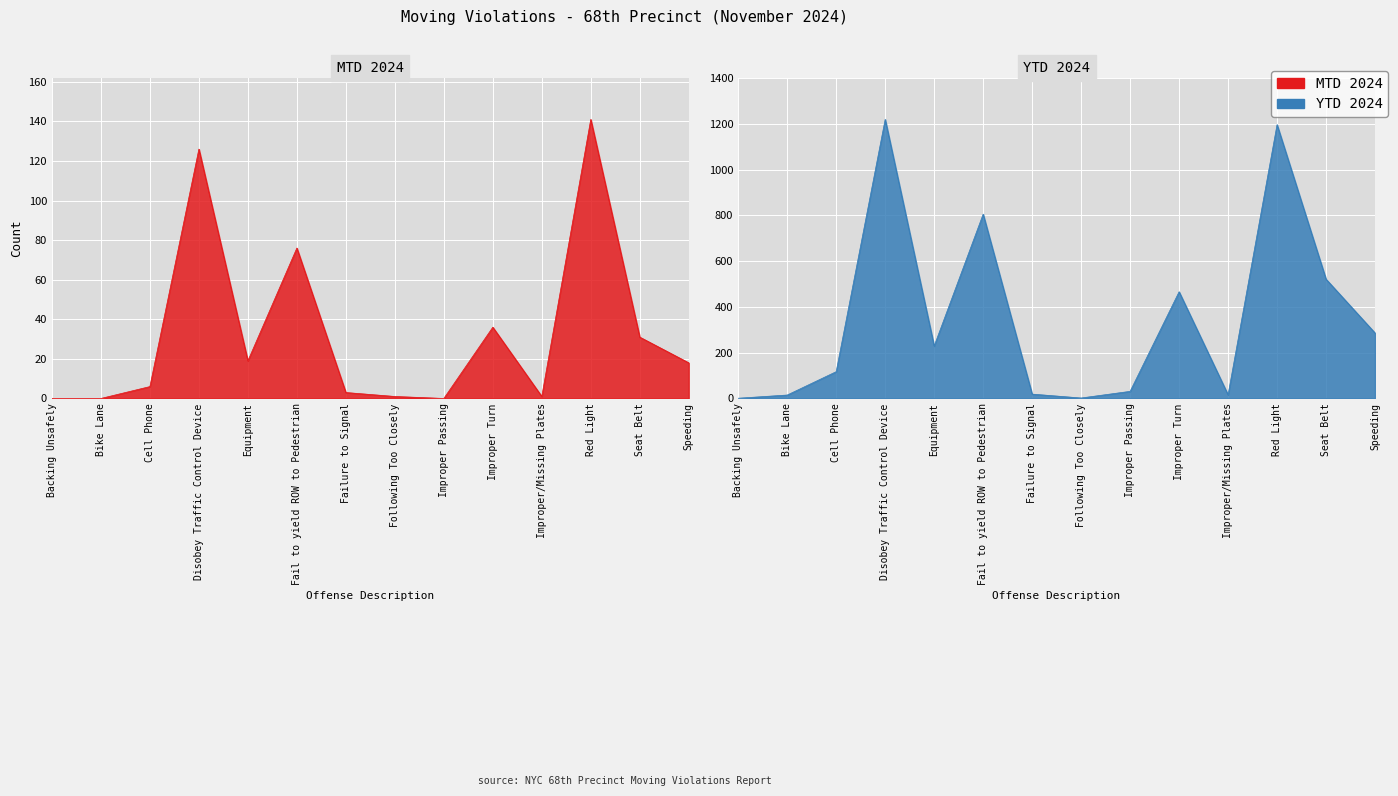

Is it true that YTD 2024 equals 32 at Failure to Signal?

False